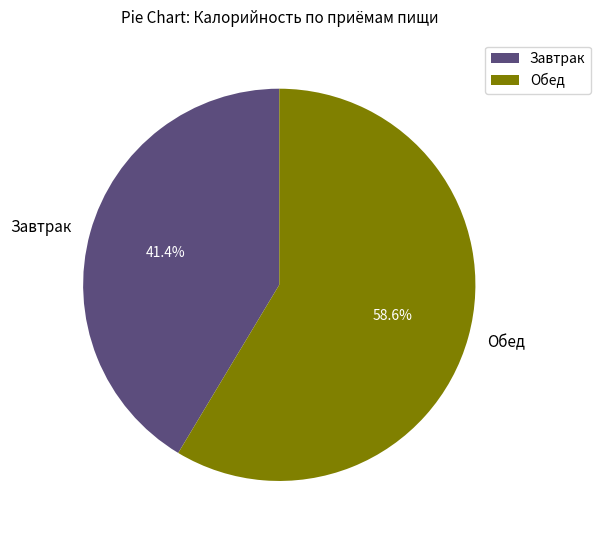

Which slice represents more than half of the pie?

Обед